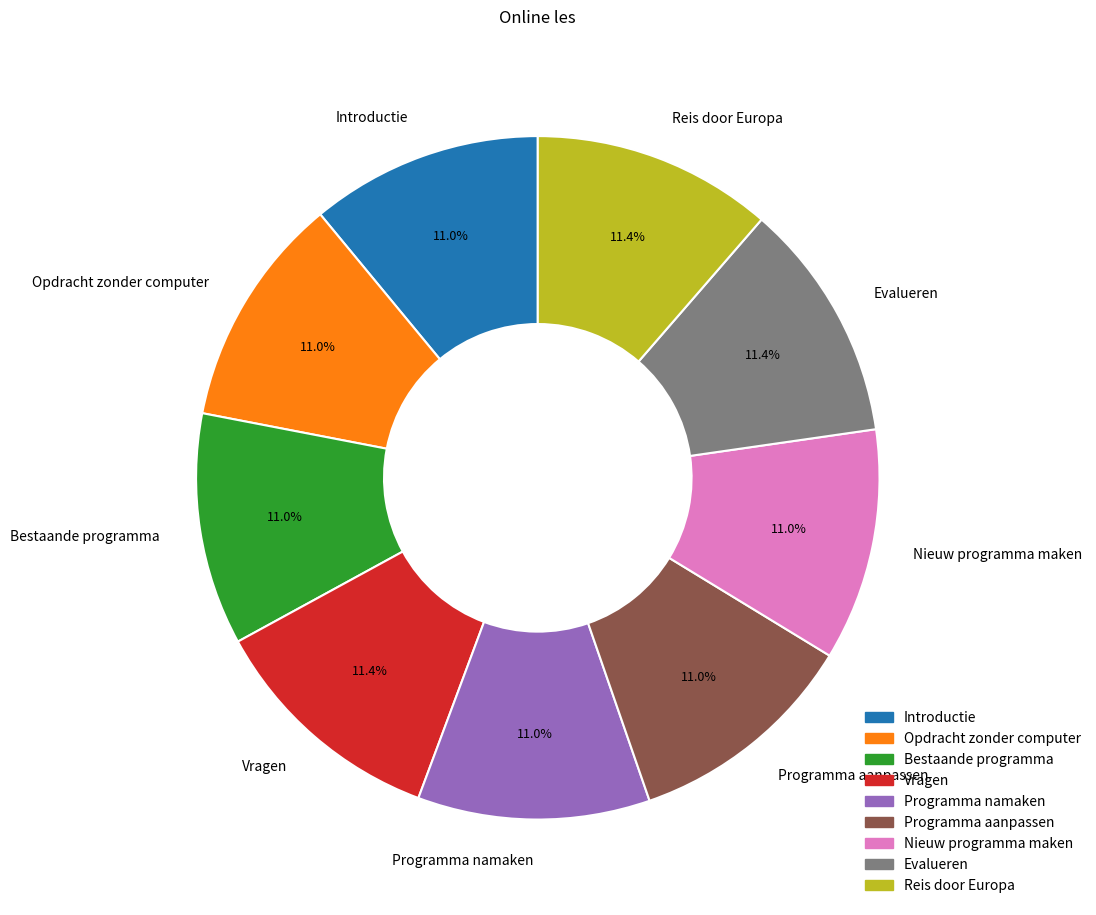

What is the ratio of the value at Reis door Europa to the value at Introductie?

1.0